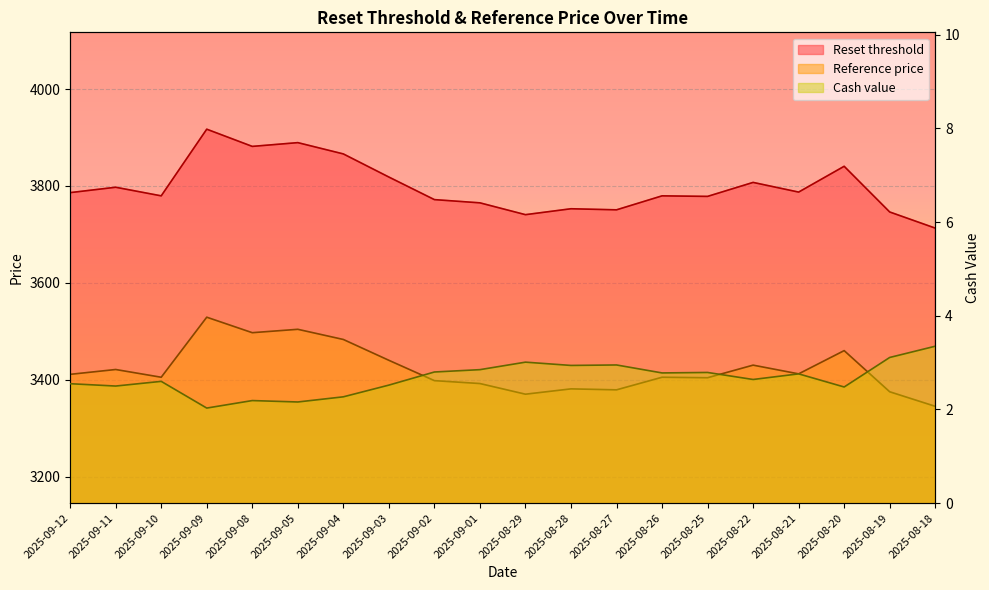

Is it true that Cash value equals 3.0 at 2025-08-27?

True